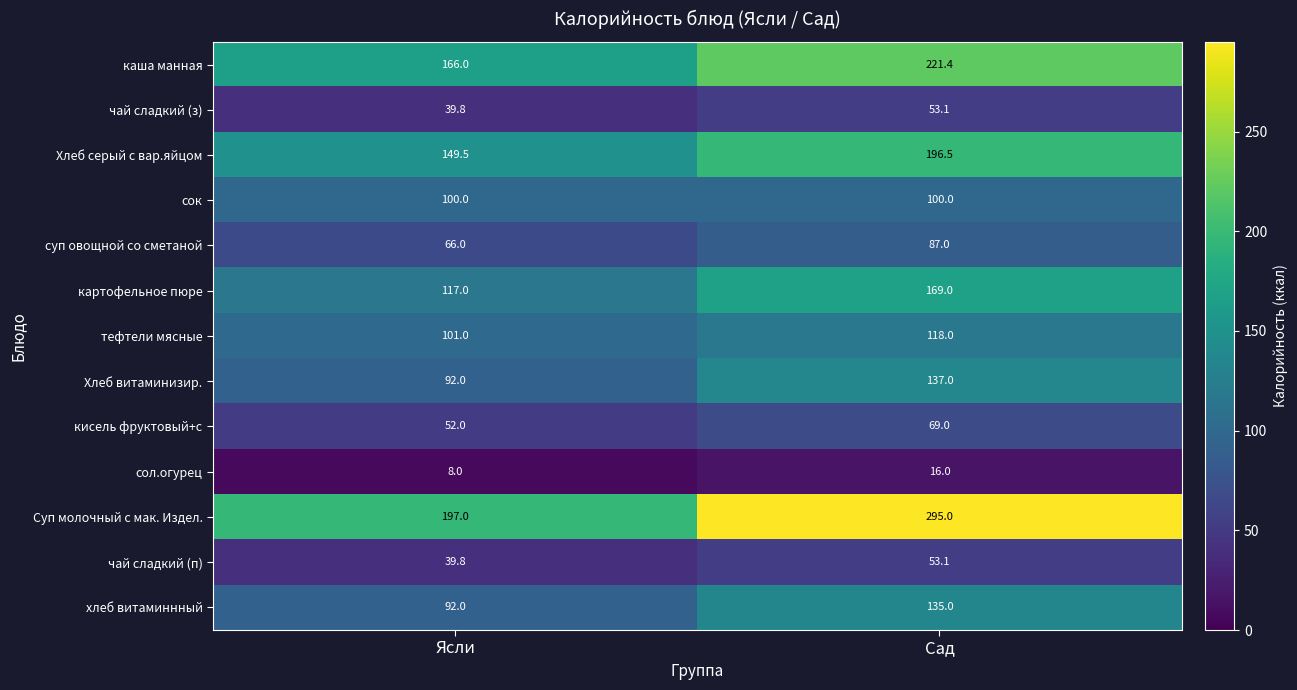

Rank the categories by картофельное пюре value from highest to lowest.

Сад, Ясли